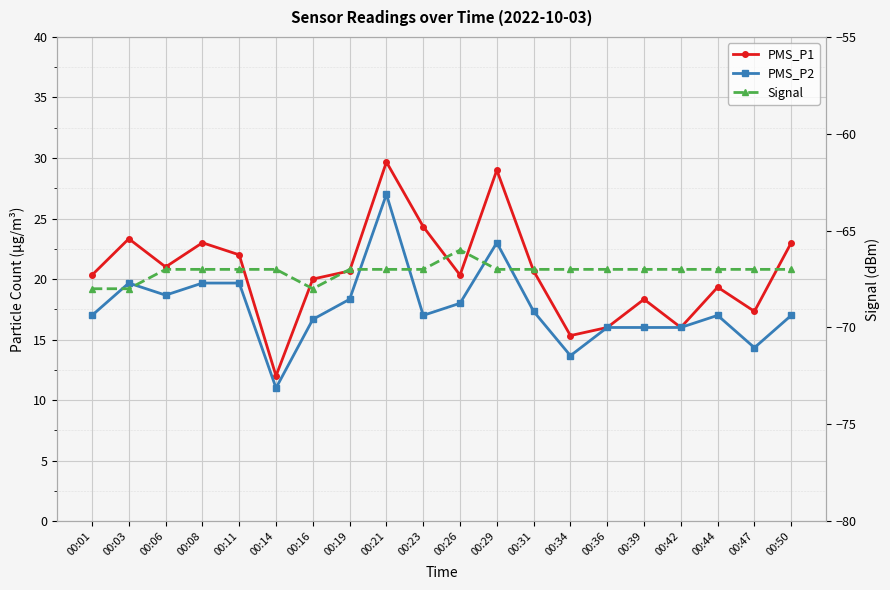

True or false: PMS_P1 has more than 1 interior local peaks.

True